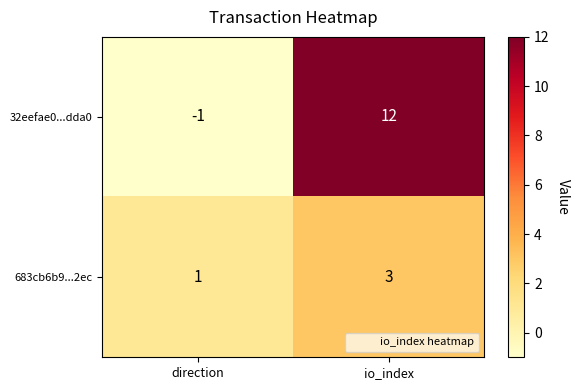

What value does the 32eefae0...dda0 series have at io_index, to the nearest 10?

10